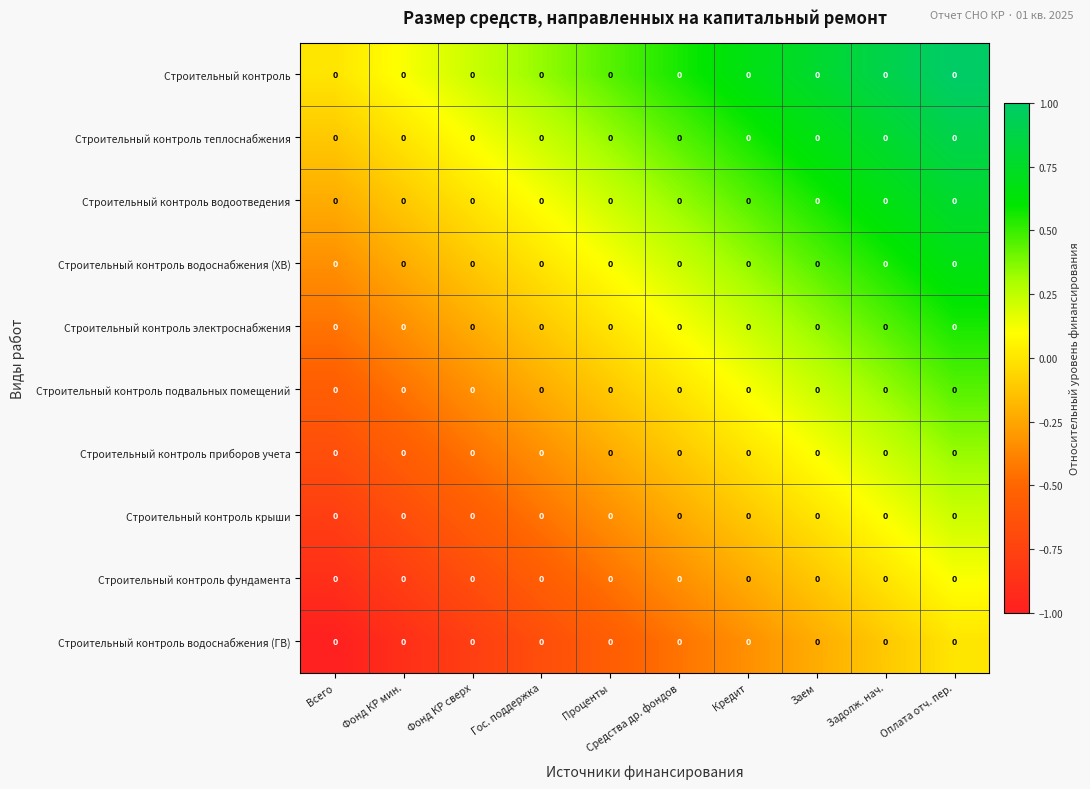

True or false: Строительный контроль теплоснабжения has a value of 0.8 at Средства др. фондов.

False